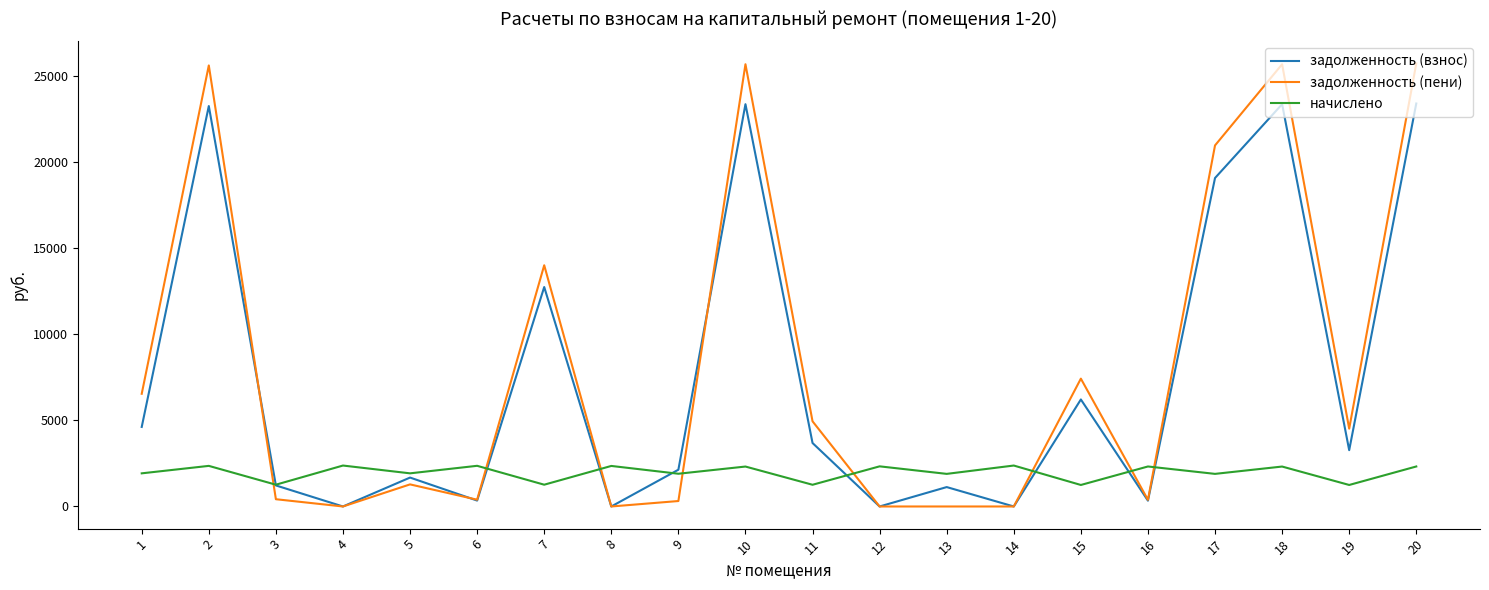

What is the greatest value displayed?

25697.0